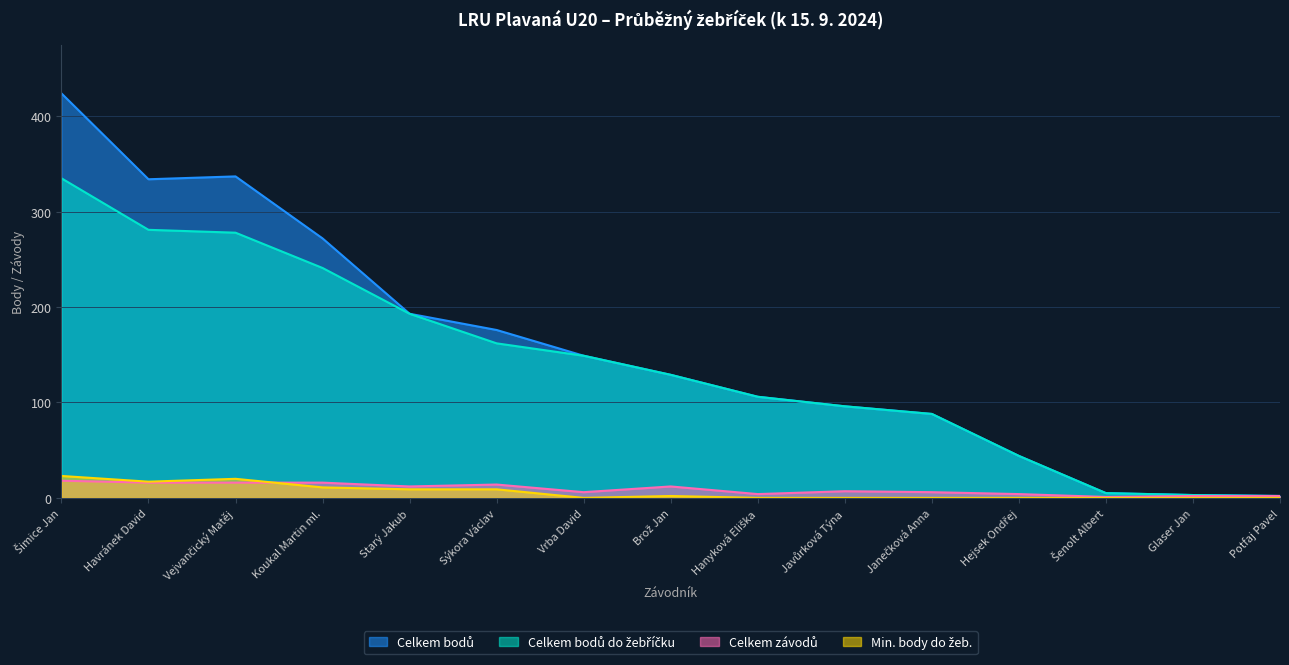

Which series has the largest total across all categories?

Celkem bodů